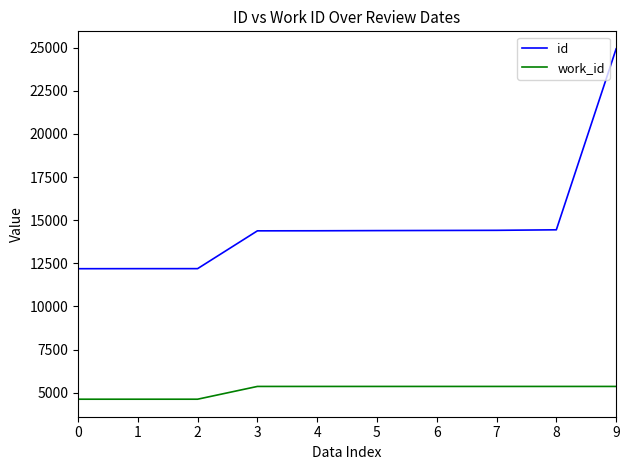

True or false: work_id and id intersect in this chart.

False